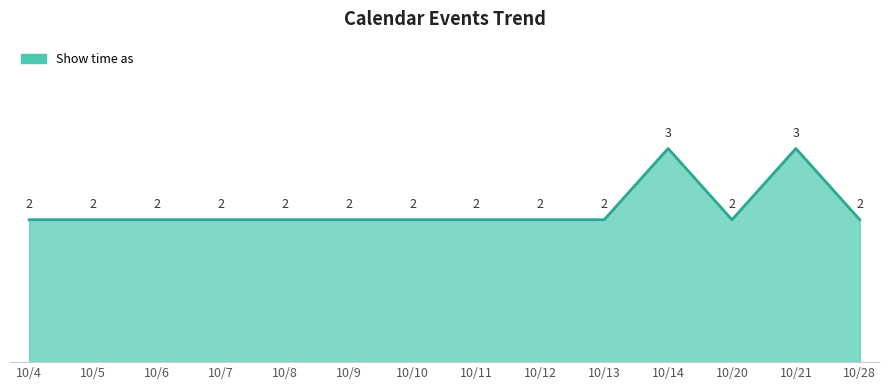

Is it true that the value at 10/28 is 2?

True